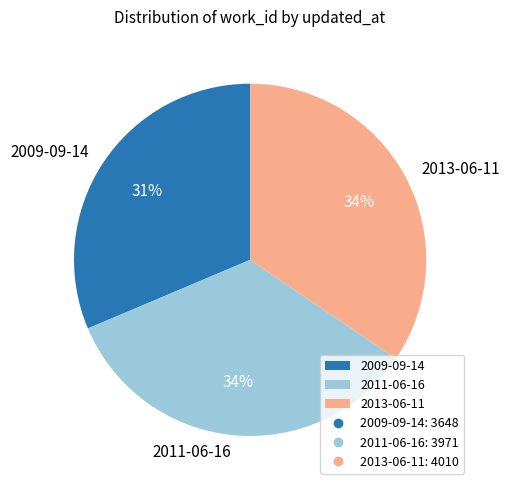

Do 2013-06-11 and 2011-06-16 together represent more than half of the pie?

Yes